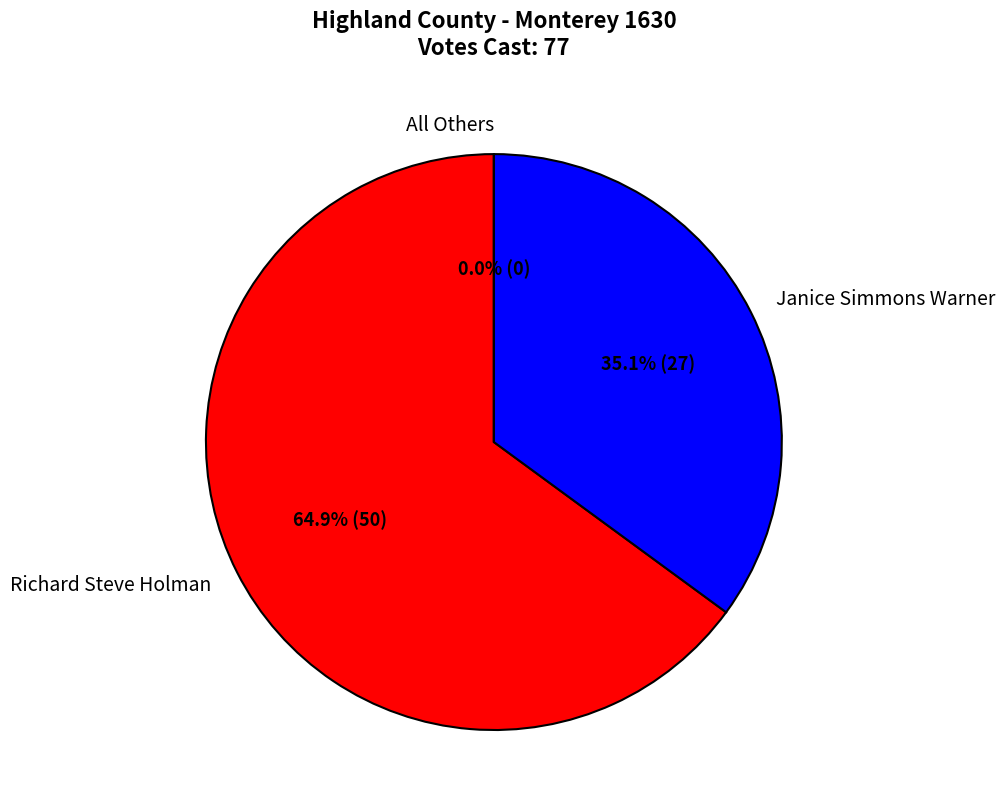

True or false: Richard Steve Holman accounts for 75% of the total.

False